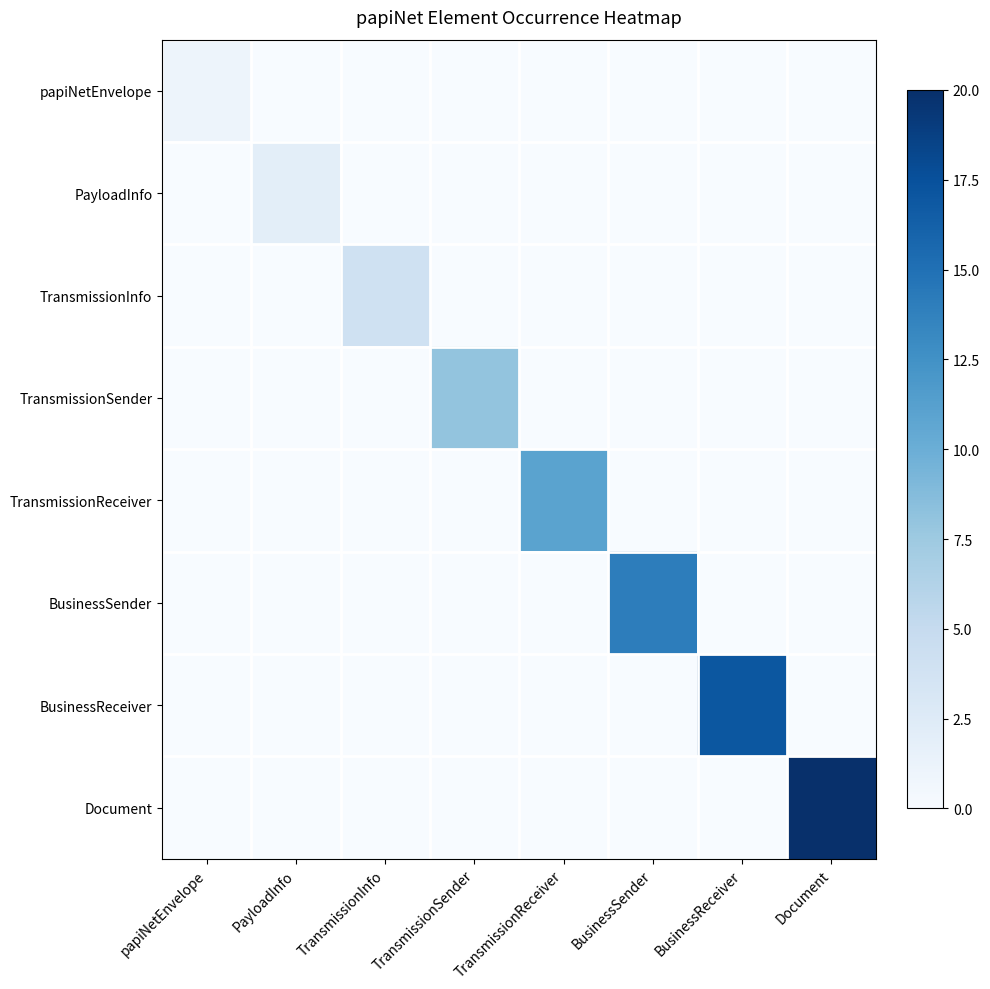

Count the number of data series in this chart.

8